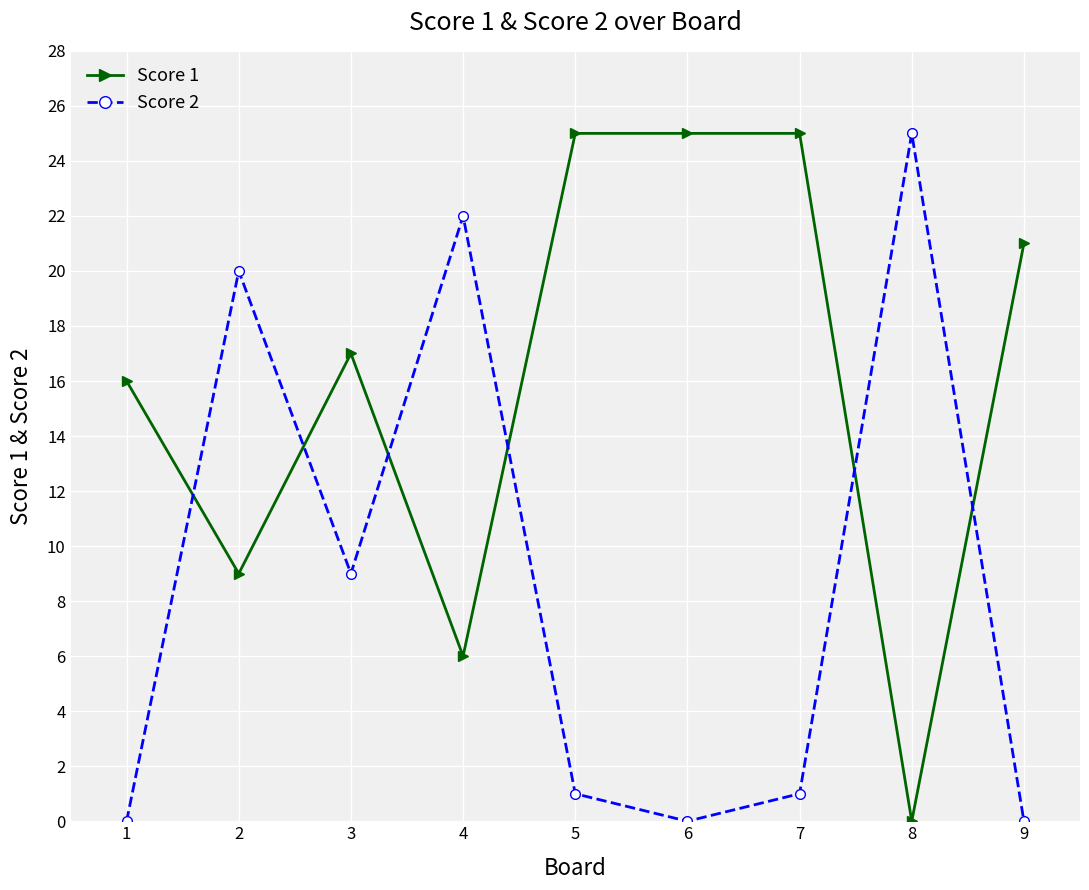

Rank the series at 8 from lowest to highest value.

Score 1, Score 2